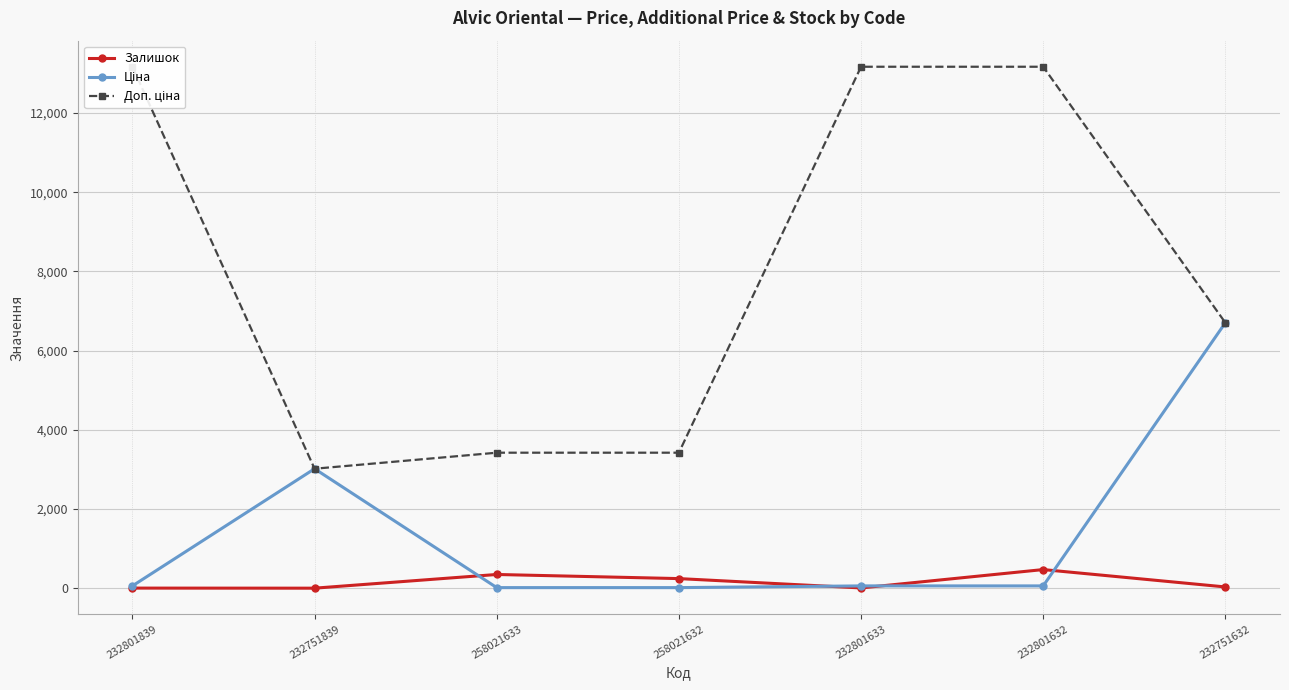

The Ціна series shows 6705.7 at 232751632. True or false?

True